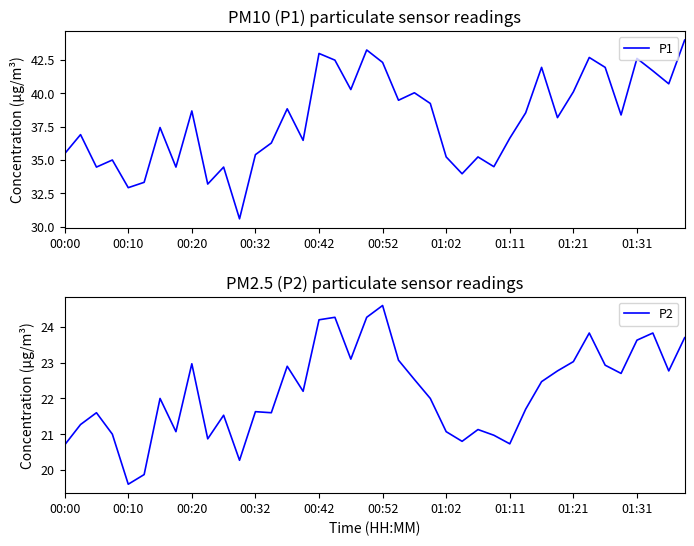

True or false: P1 and P2 cross at least once.

False